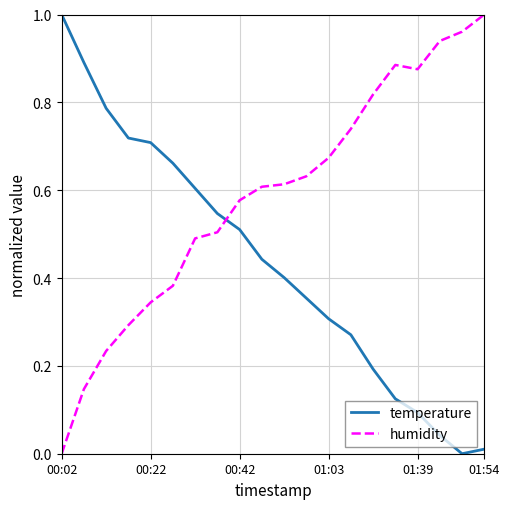

Which series has the largest total across all categories?

humidity